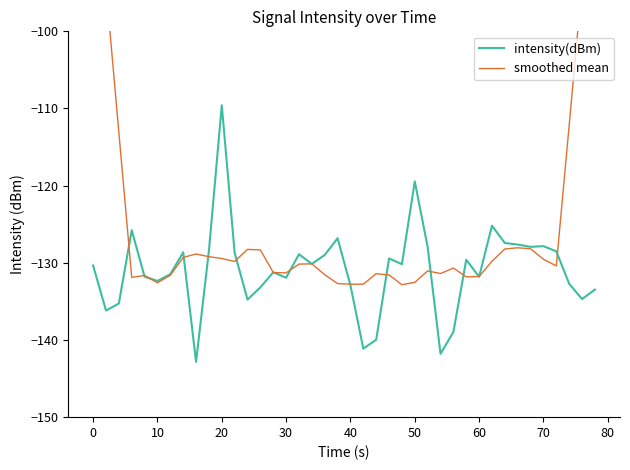

What is the lowest value of the smoothed mean series?

-132.8